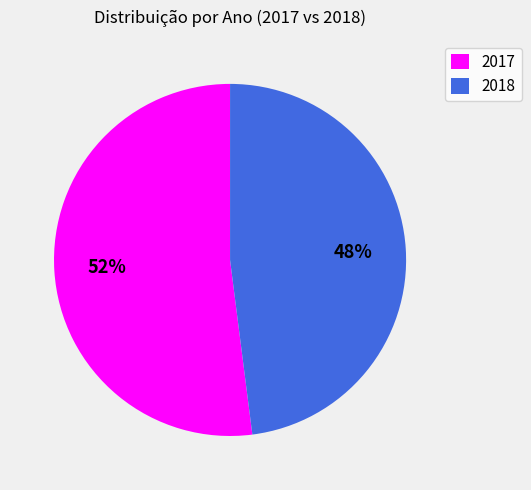

Rank the categories by value from lowest to highest.

2018, 2017